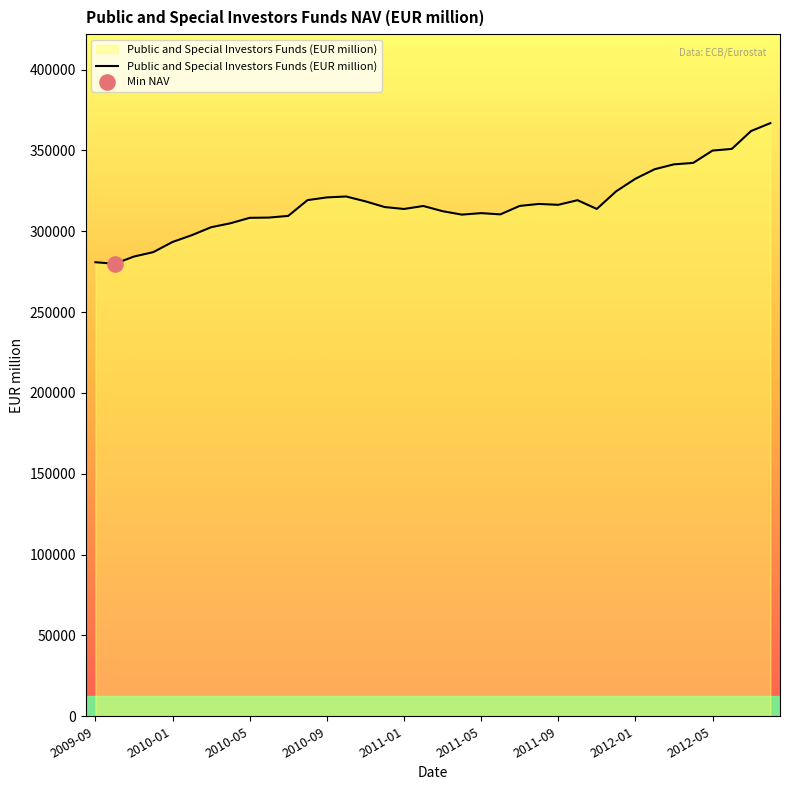

What is the greatest value displayed?

366914